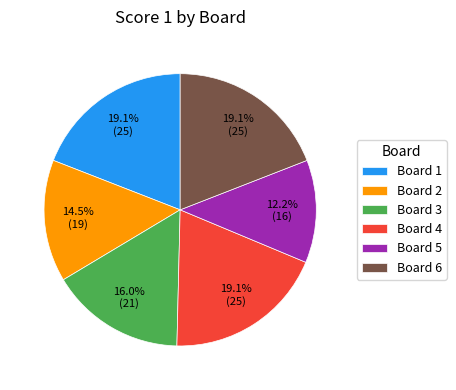

What is the total percentage of Board 3 and Board 2?

30.5%